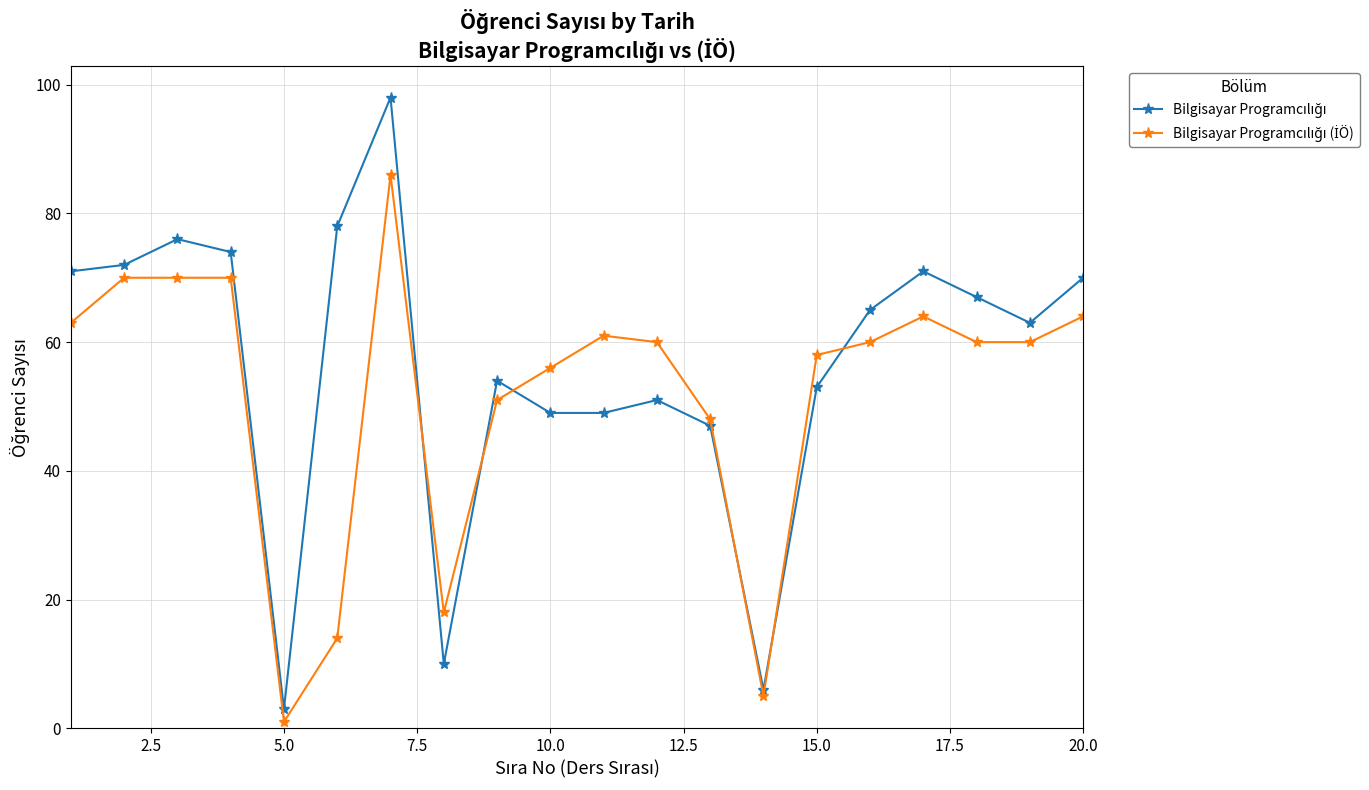

What is the greatest value displayed?

98